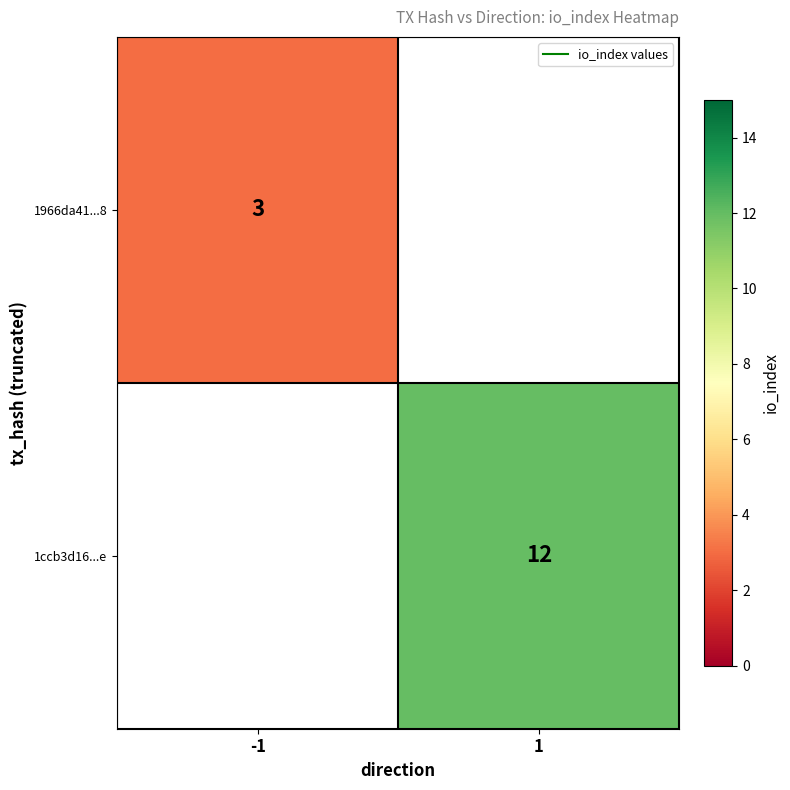

Rank the categories by 1966da41...8 value from highest to lowest.

-1, 1